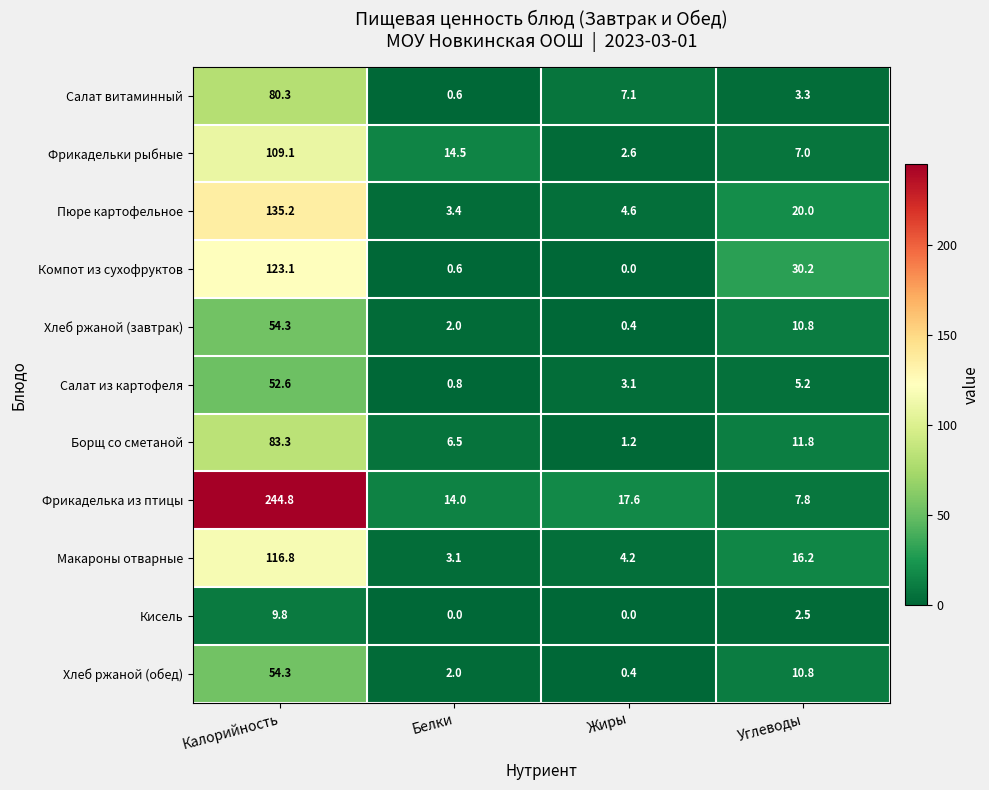

What value does the Салат витаминный series have at Жиры?

7.1